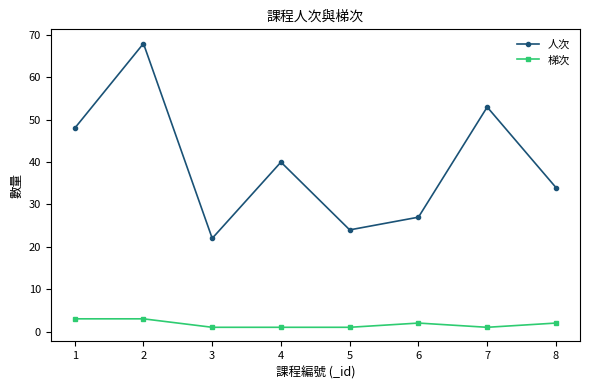

List the series in order of their overall mean, highest first.

人次, 梯次